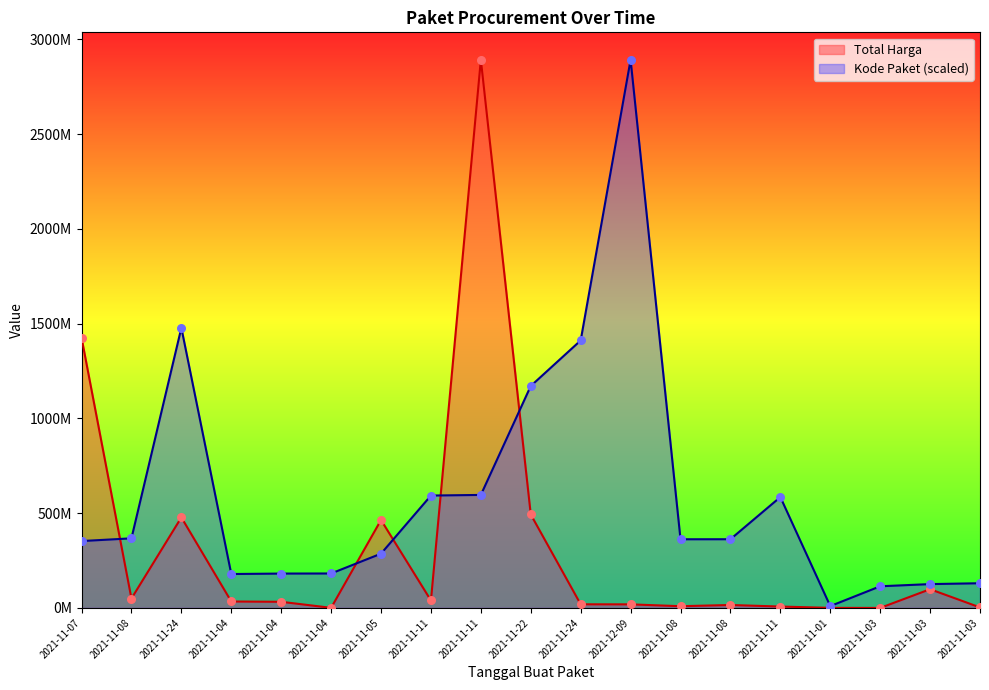

What are all the series names shown in the legend?

Total Harga, Kode Paket (scaled)